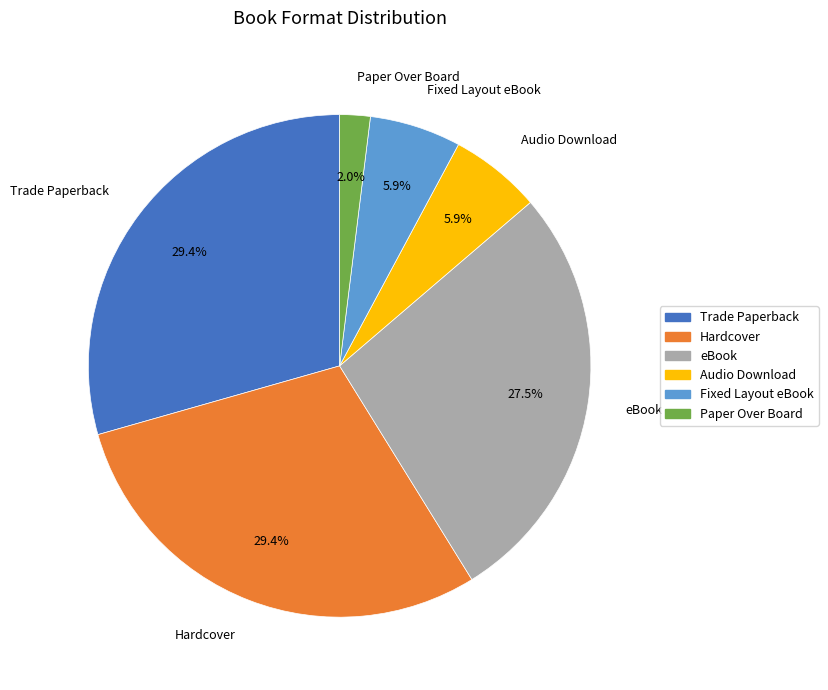

Is it true that Fixed Layout eBook is 16% of the pie?

False